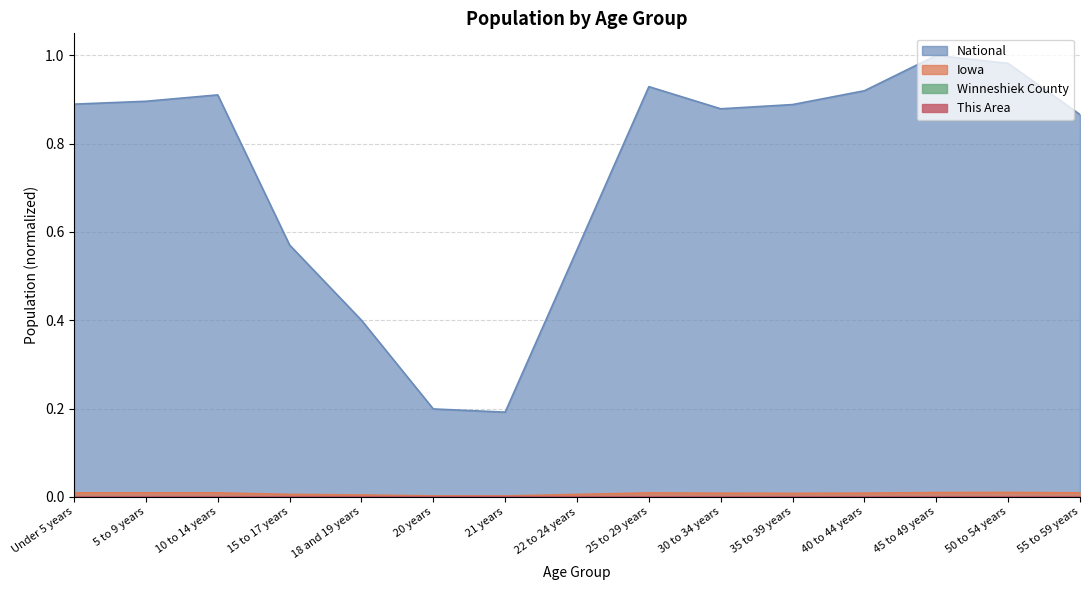

What is the maximum value shown in the chart?

1.0